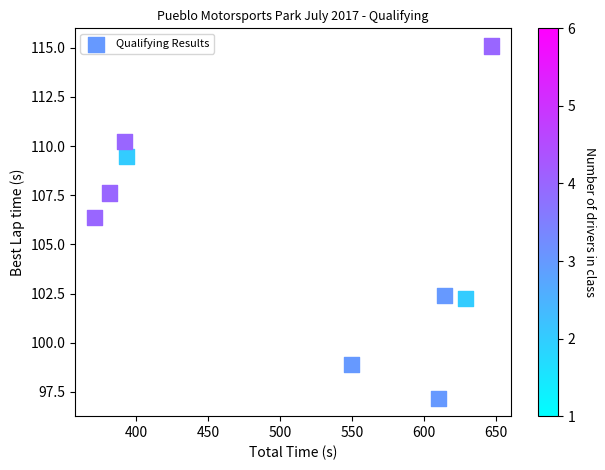

What Y value in the scatter plot is closest to 106?

106.4